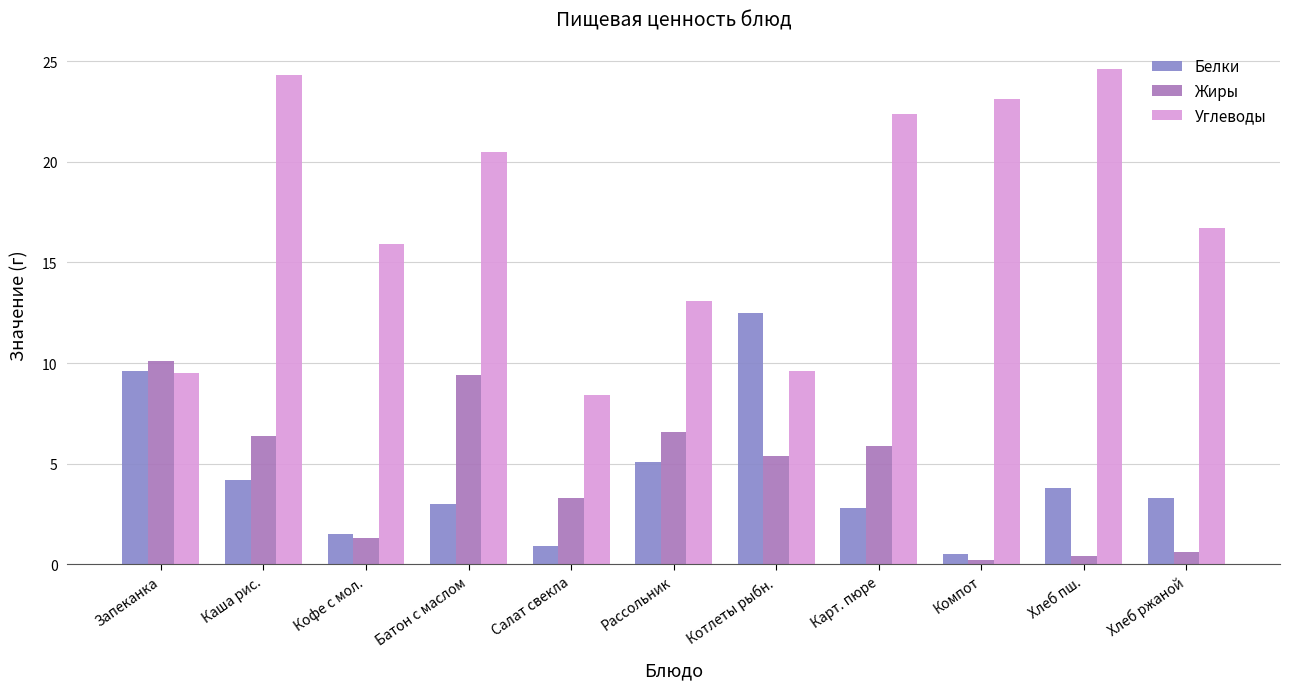

What are all the series names shown in the legend?

Белки, Жиры, Углеводы